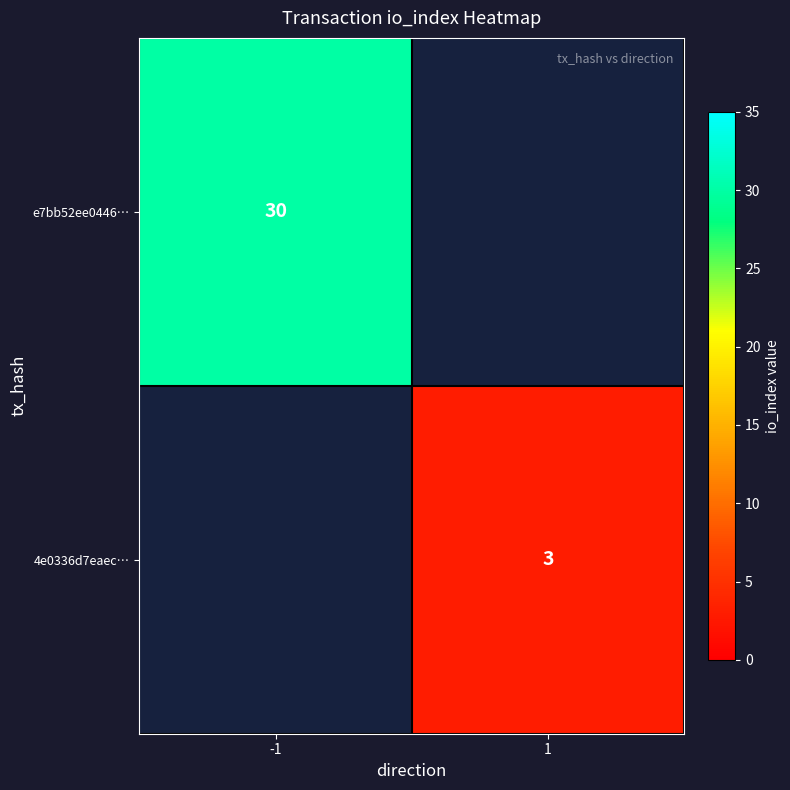

Is it true that 4e0336d7eaec… equals 3 at 1?

True